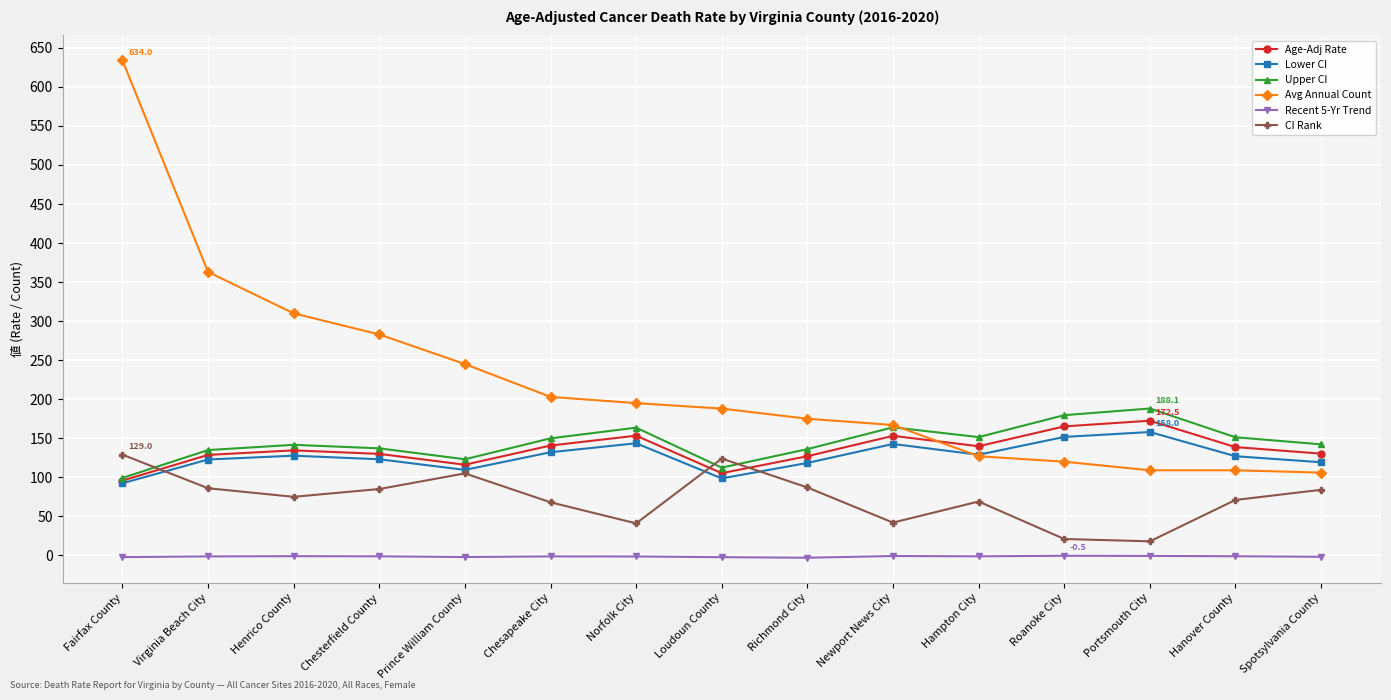

What are all the series names shown in the legend?

Age-Adj Rate, Lower CI, Upper CI, Avg Annual Count, Recent 5-Yr Trend, CI Rank